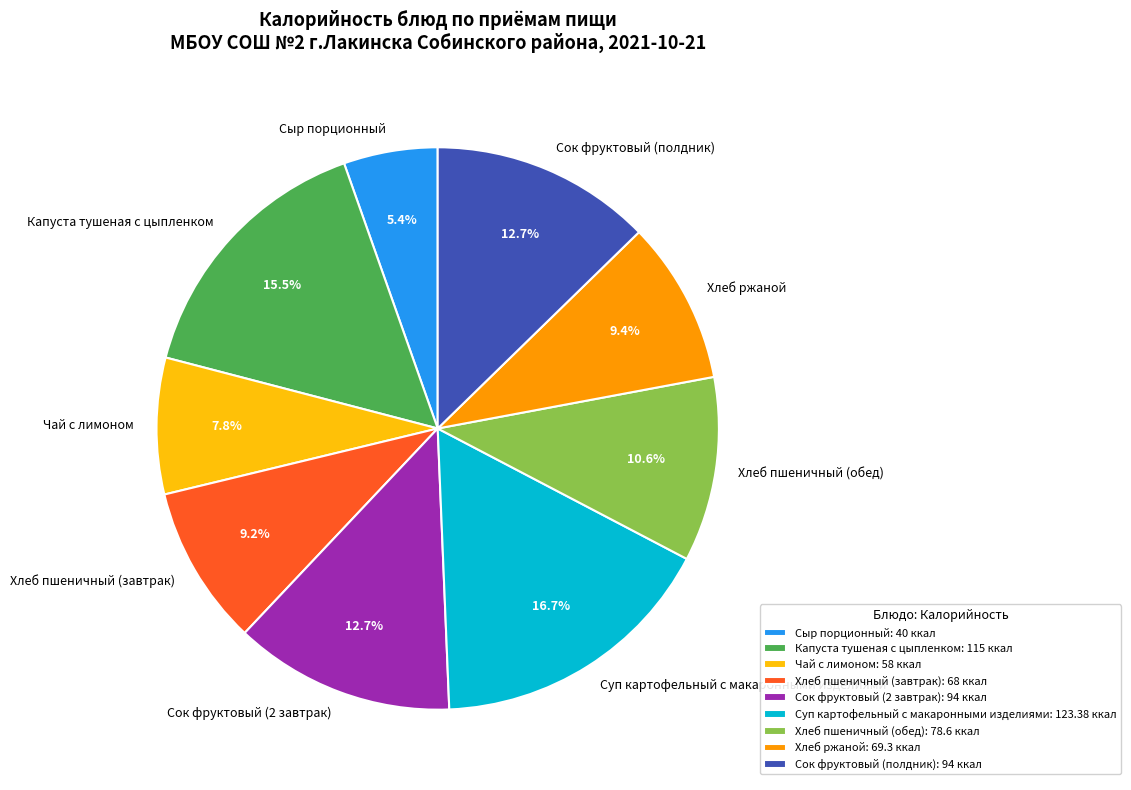

To the nearest percent, what portion does Сок фруктовый (полдник) represent?

13%